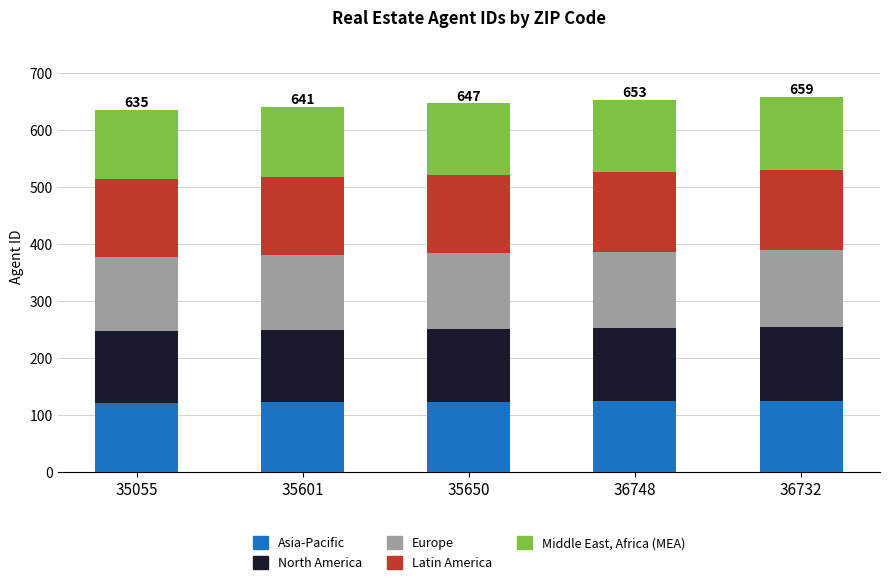

What is the total value across all series at 36748?

653